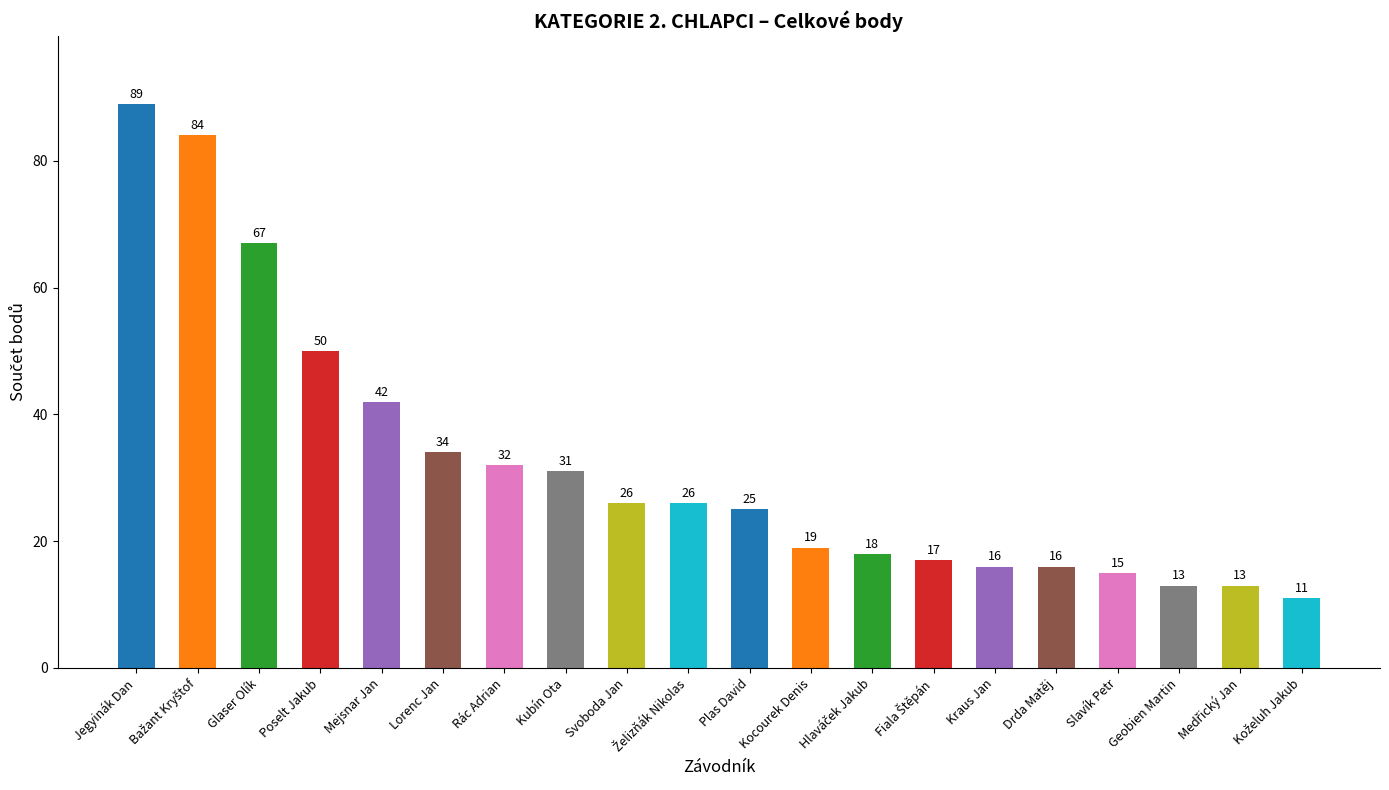

True or false: the data shows 32 at Rác Adrian.

True